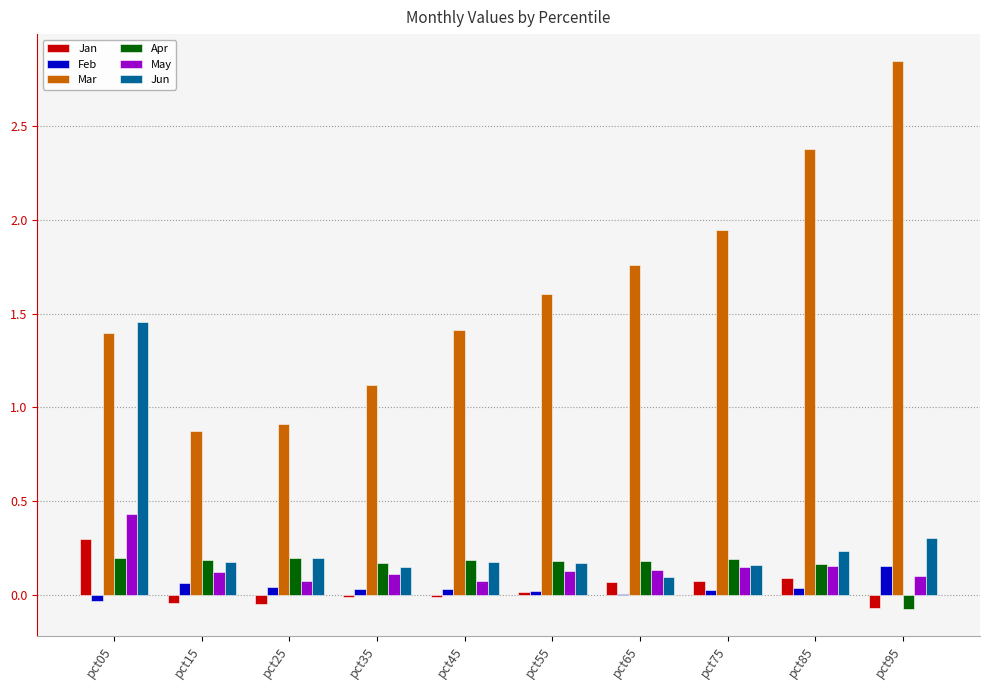

Which series has the widest spread of values?

Mar